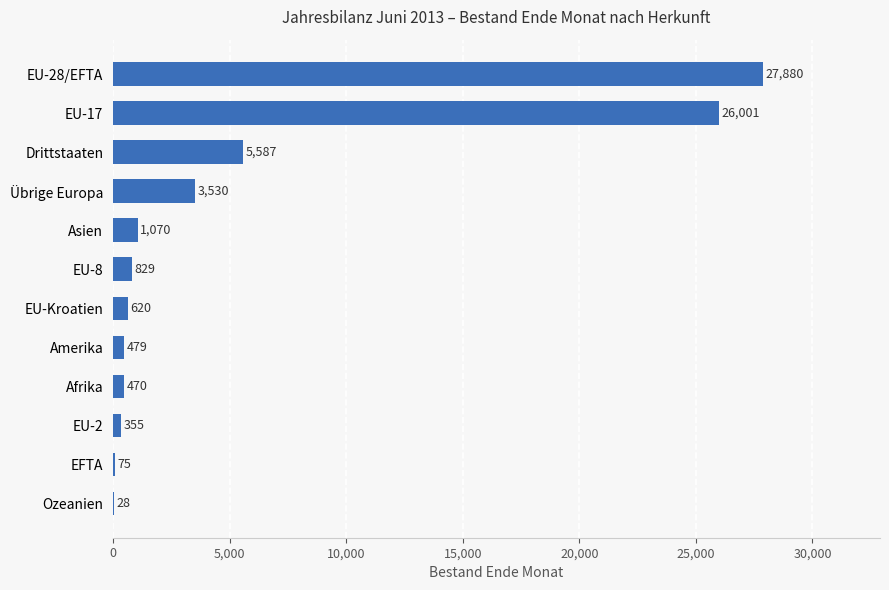

What is the sum of the values at EFTA and EU-28/EFTA?

27955